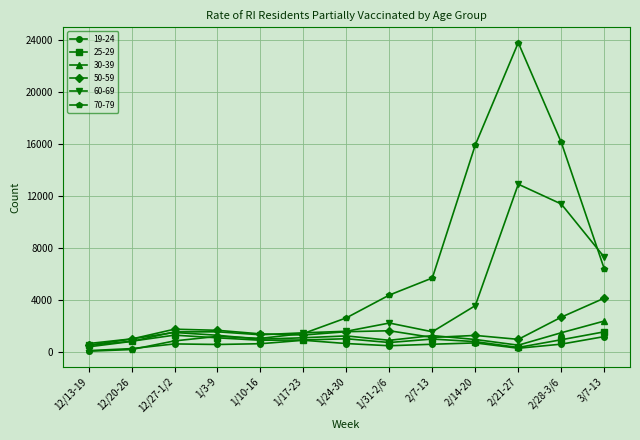

Is the value of 30-39 at 3/7-13 greater than the value of 19-24 at 2/28-3/6?

Yes